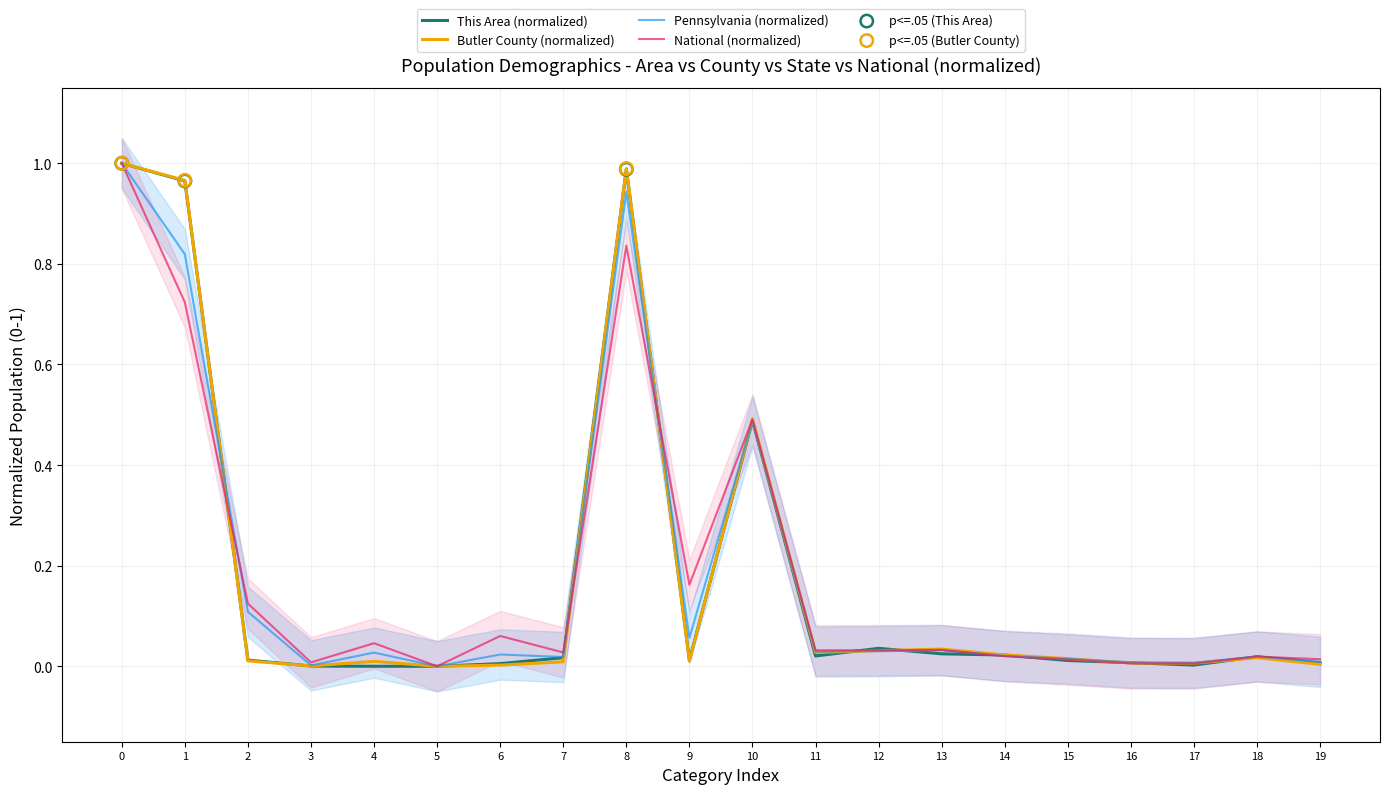

At how many categories does at least one series exceed 0?

19